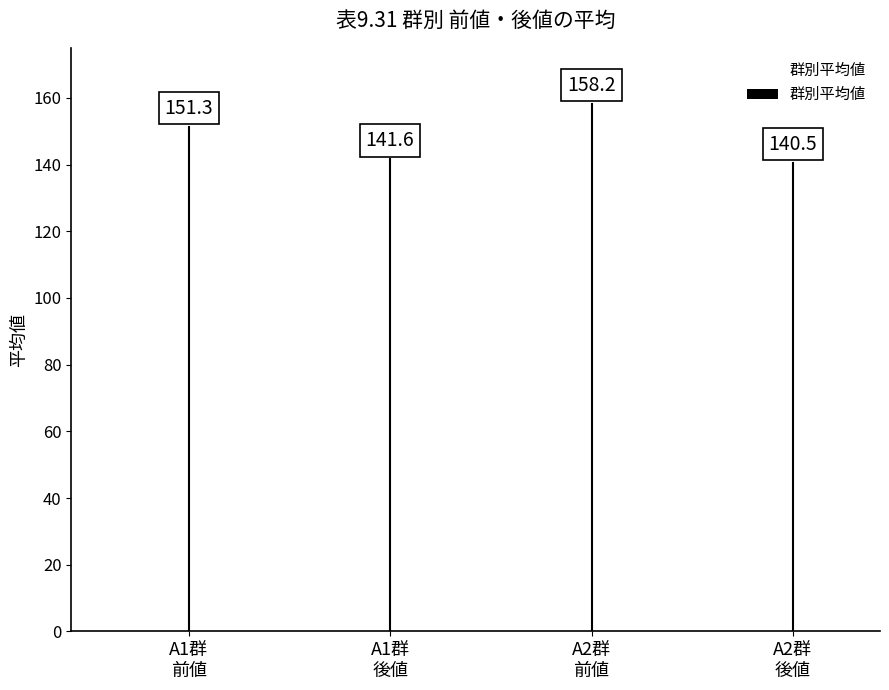

How many values are below 151?

2